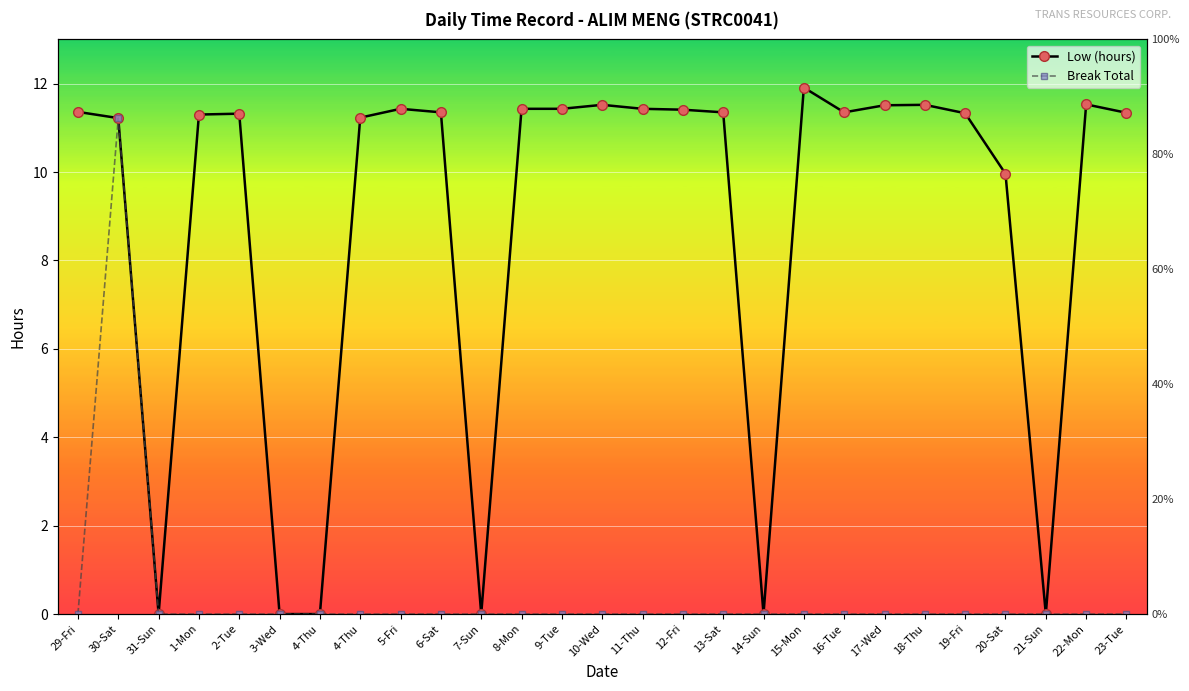

Reading left to right, transcribe all the data shown in this chart.

Low (hours): 11.4	11.2	0.0	11.3	11.3	0.0	0.0	11.2	11.4	11.3	0.0	11.4	11.4	11.5	11.4	11.4	11.3	0.0	11.9	11.3	11.5	11.5	11.3	10.0	0.0	11.5	11.3
Break Total: 0.0	11.2	0.0	0.0	0.0	0.0	0.0	0.0	0.0	0.0	0.0	0.0	0.0	0.0	0.0	0.0	0.0	0.0	0.0	0.0	0.0	0.0	0.0	0.0	0.0	0.0	0.0